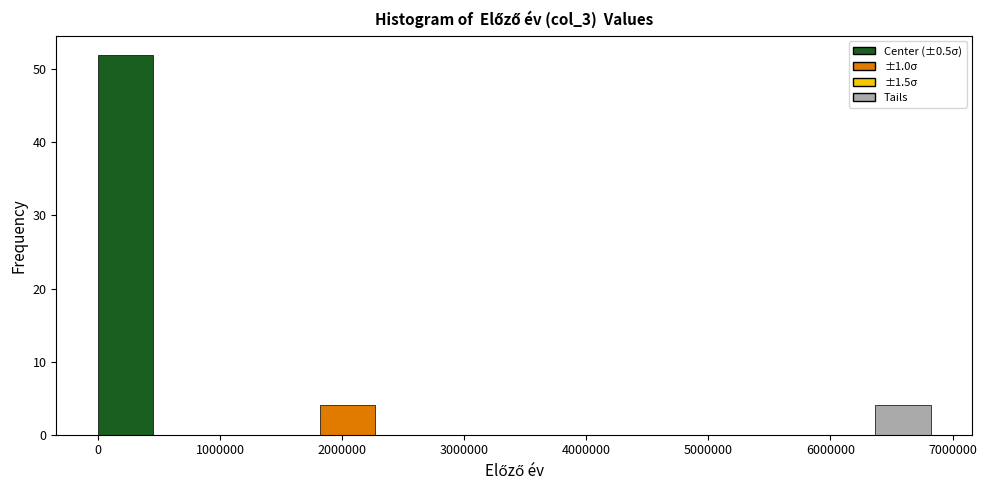

Over which range of the x-axis is the bar tallest?

0 to 500000